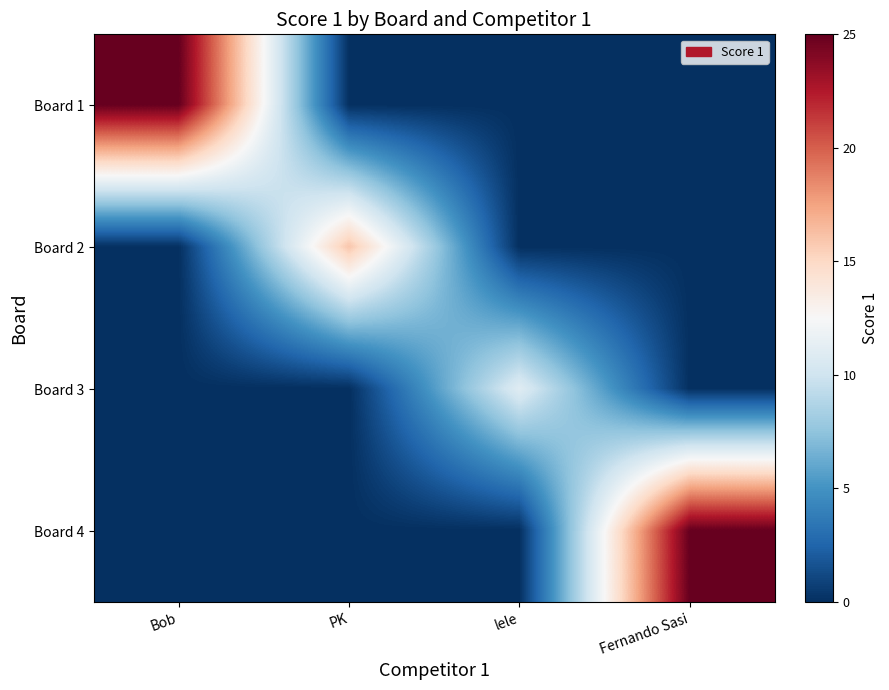

How many distinct data groups are displayed?

4